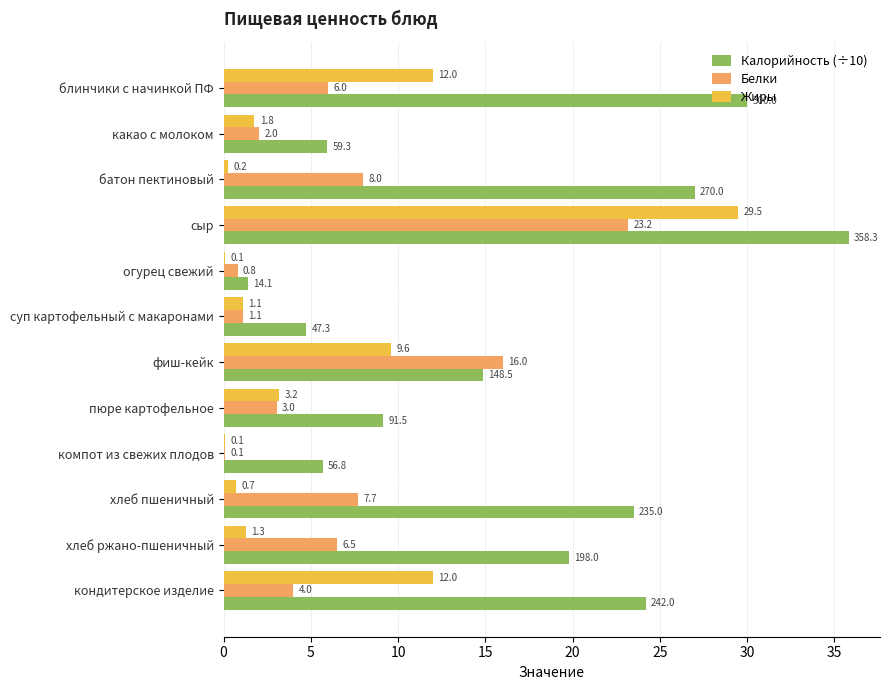

Is the value of Калорийность (÷10) at блинчики с начинкой ПФ greater than the value of Жиры at батон пектиновый?

Yes